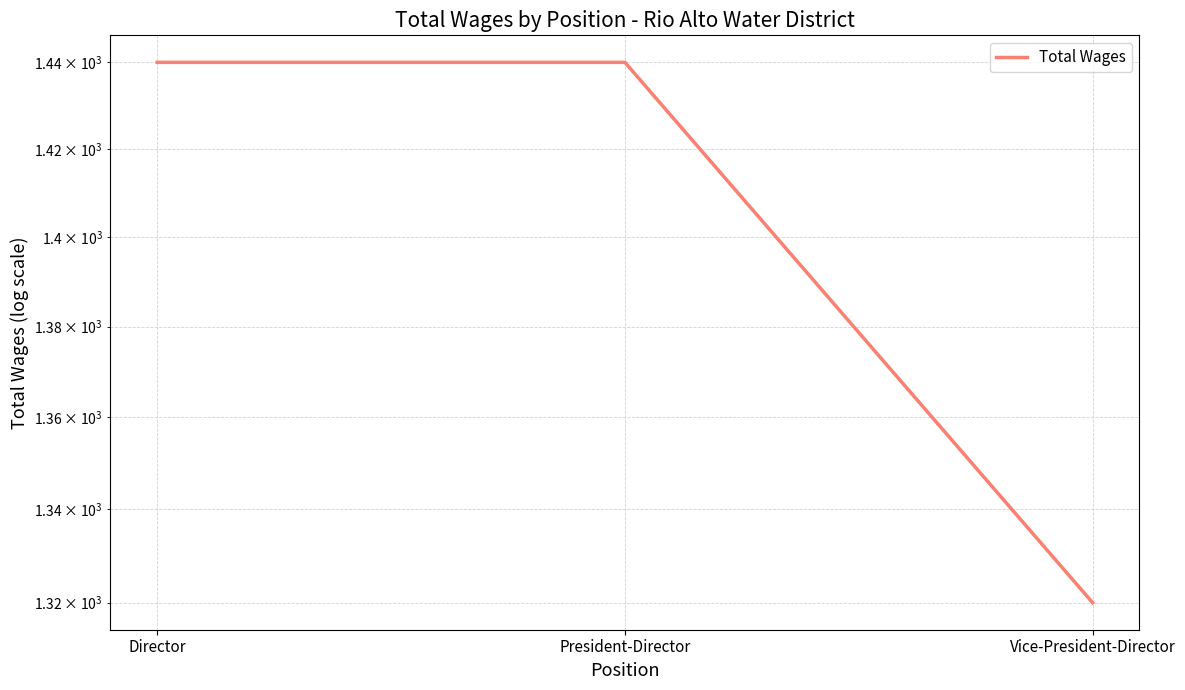

List the labels in order of value, largest first.

Director, President-Director, Vice-President-Director